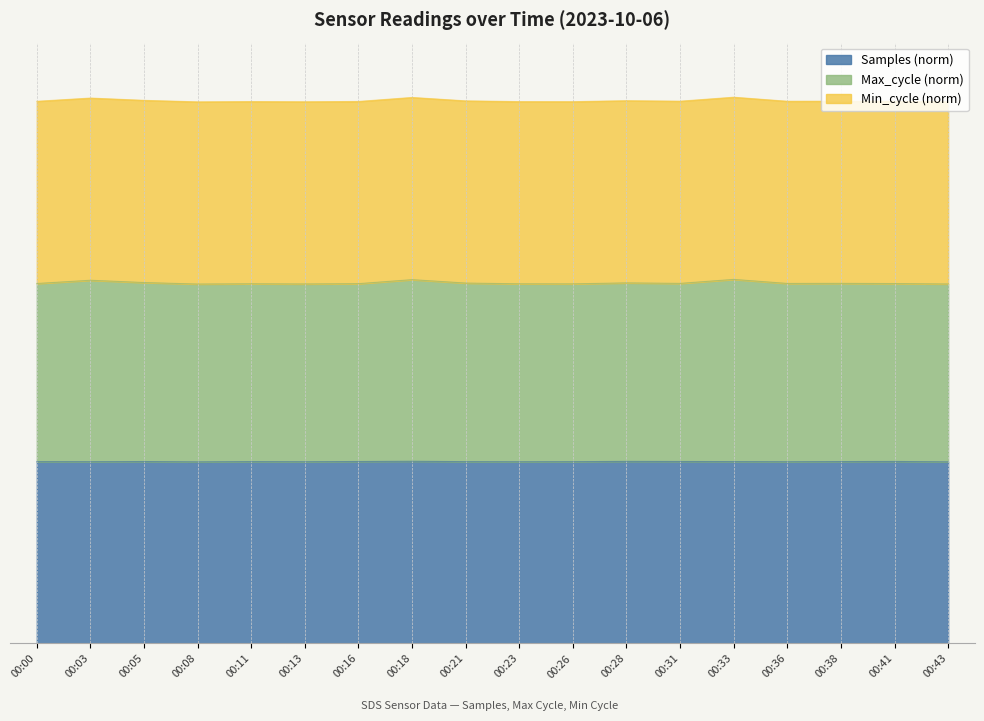

How many data points does each series have?

18